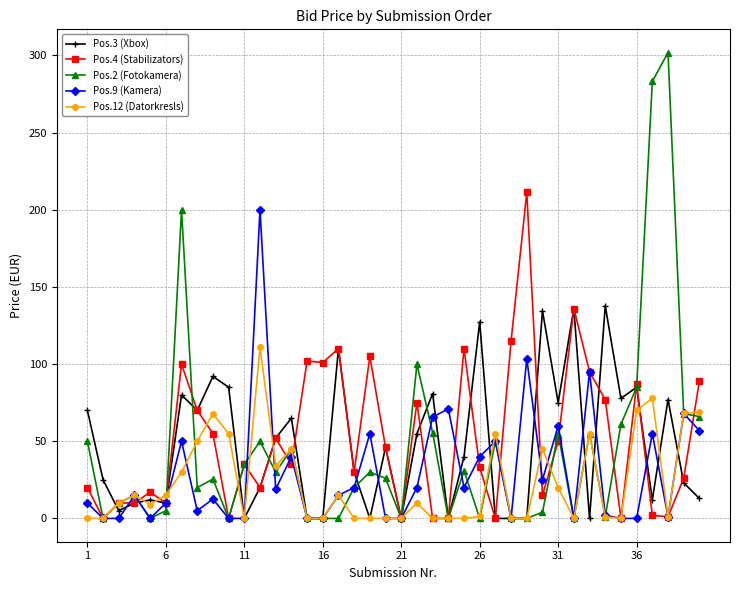

What is the sum of all Pos.9 (Kamera) values?

1184.6